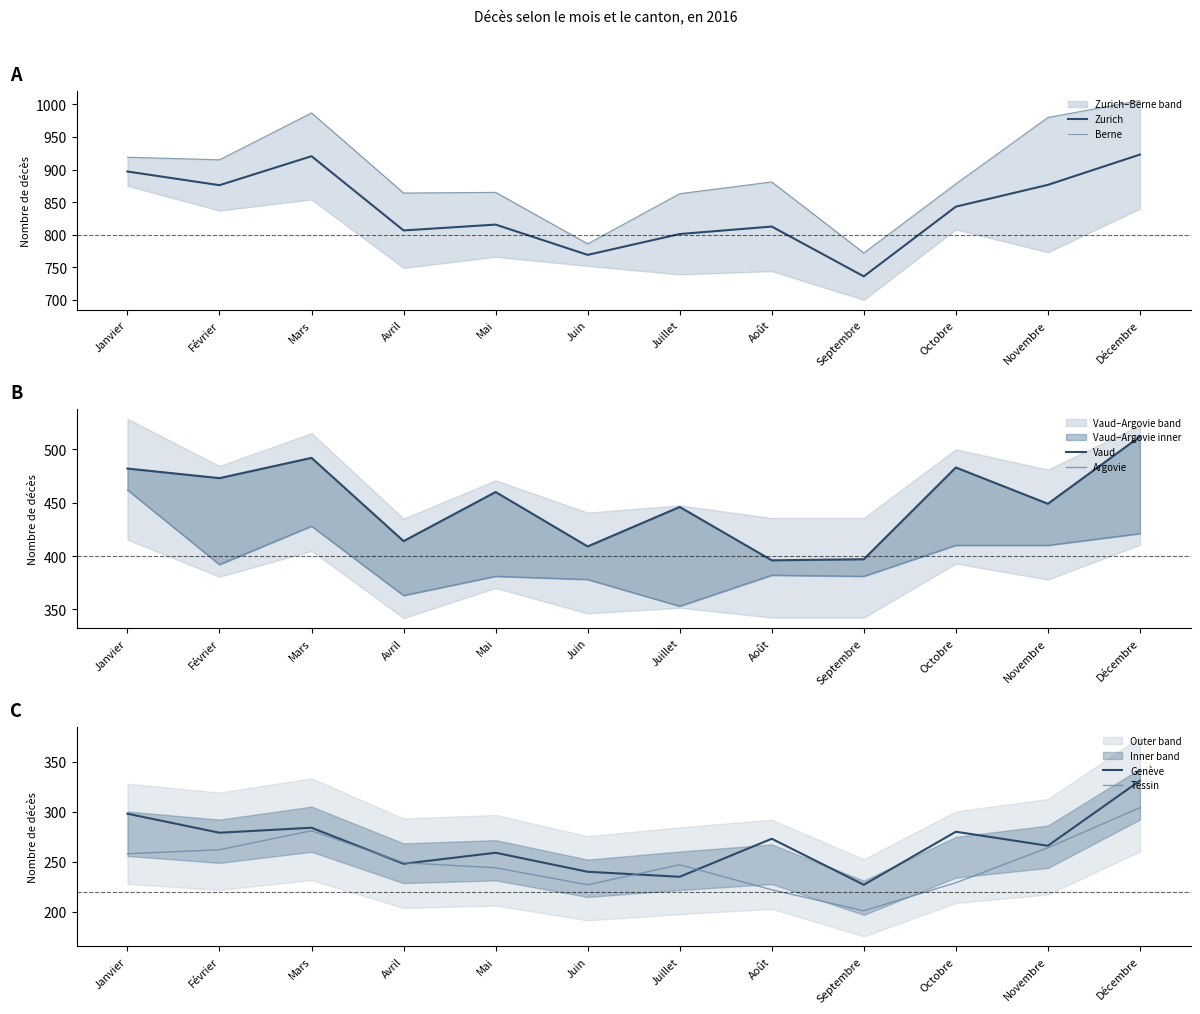

How many distinct data groups are displayed?

6